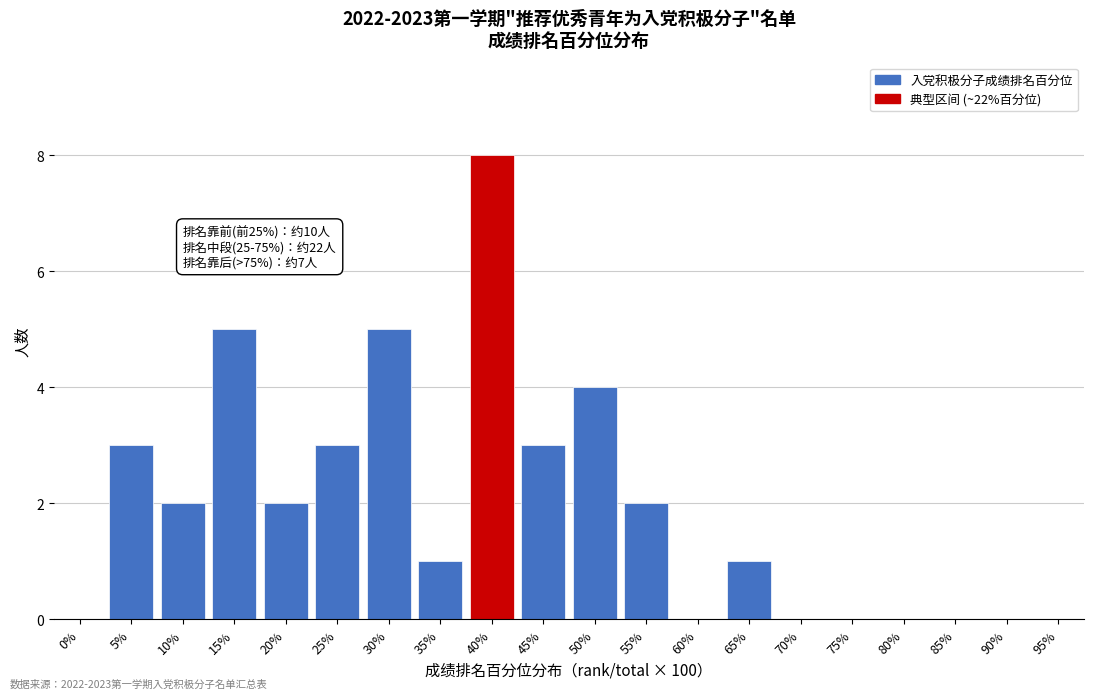

Reading left to right, extract all data points from this chart.

0%=0	5%=3	10%=2	15%=5	20%=2	25%=3	30%=5	35%=1	40%=8	45%=3	50%=4	55%=2	60%=0	65%=1	70%=0	75%=0	80%=0	85%=0	90%=0	95%=0